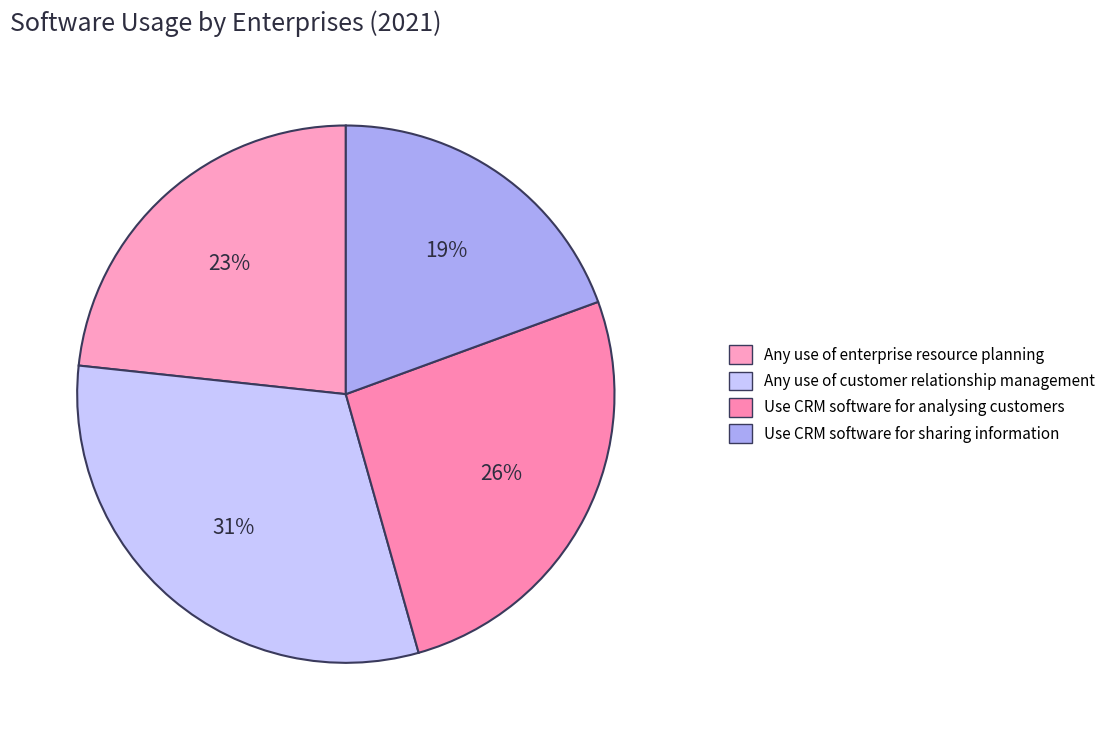

Count the number of slices in the pie.

4